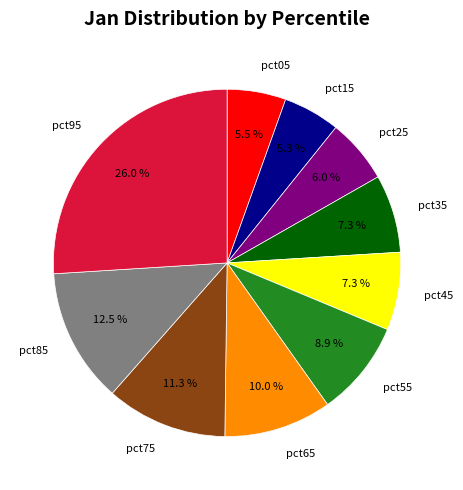

Is it true that pct65 is 20% of the pie?

False